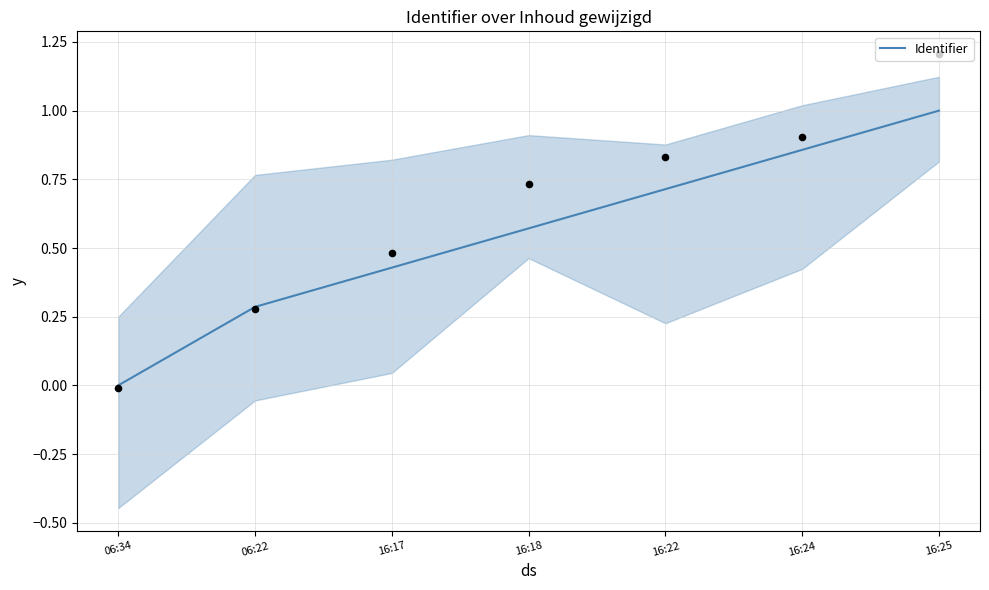

Between 16:25 and 06:34, which is larger?

16:25